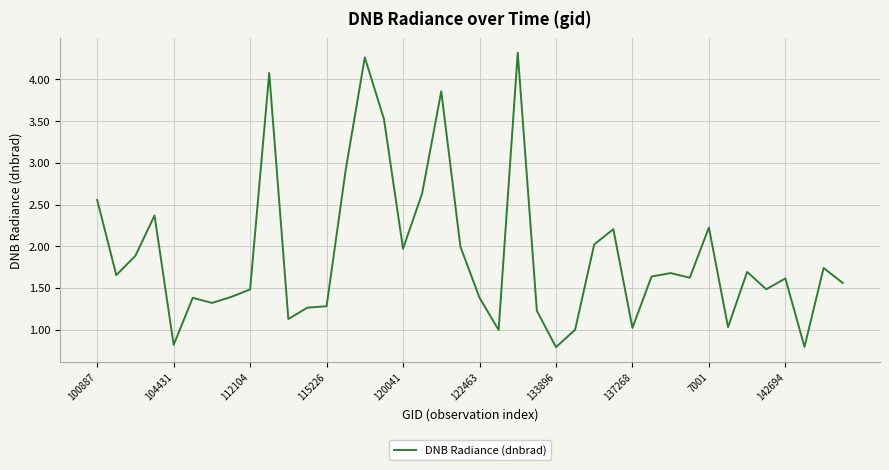

Count the number of categories in the chart.

40